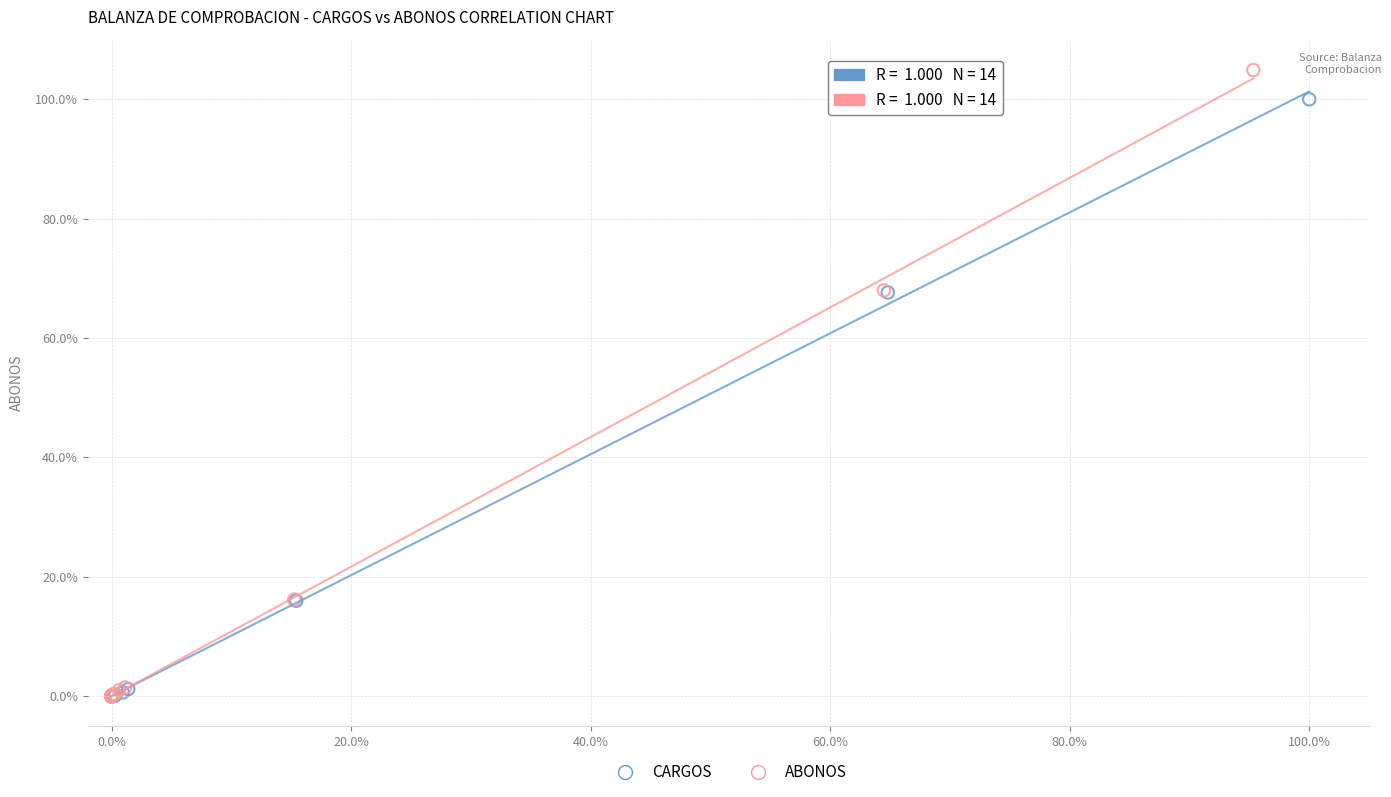

Which series has the widest spread of Y values?

ABONOS